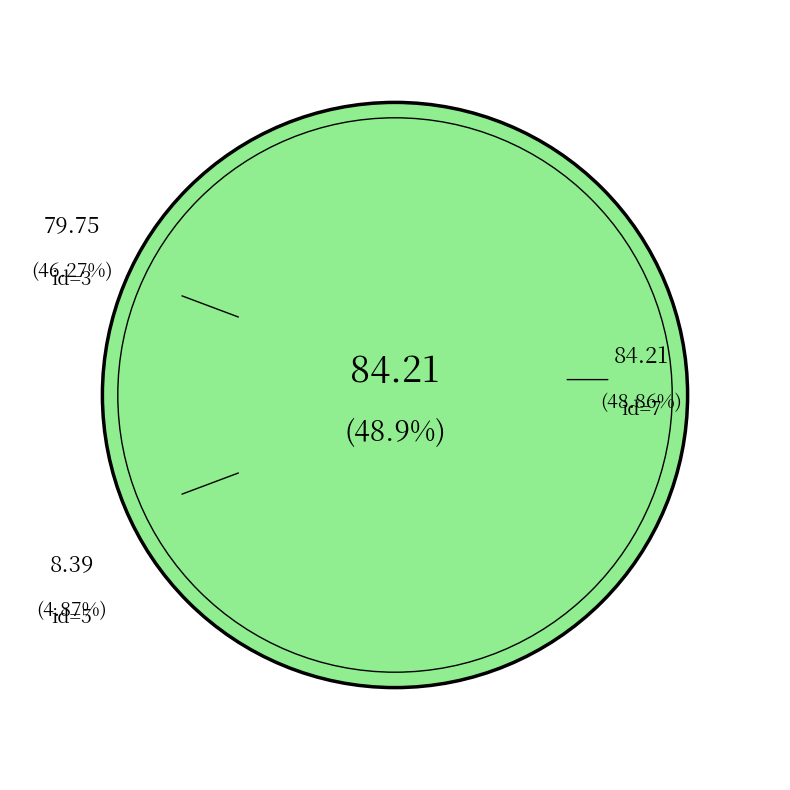

Do 7 and 7 together represent more than half of the pie?

No